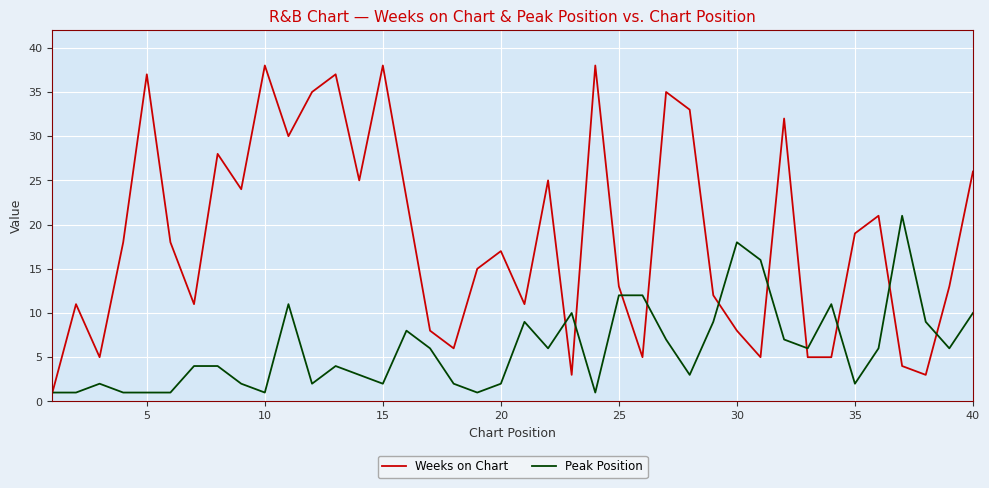

Which series has the largest total across all categories?

Weeks on Chart